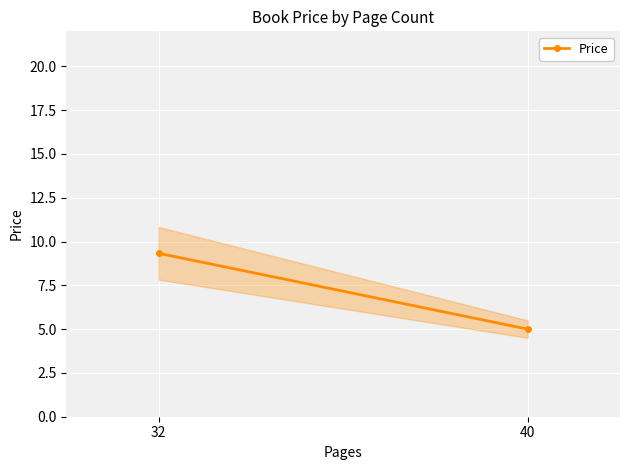

The chart shows a value of 5.0 at 40. True or false?

True